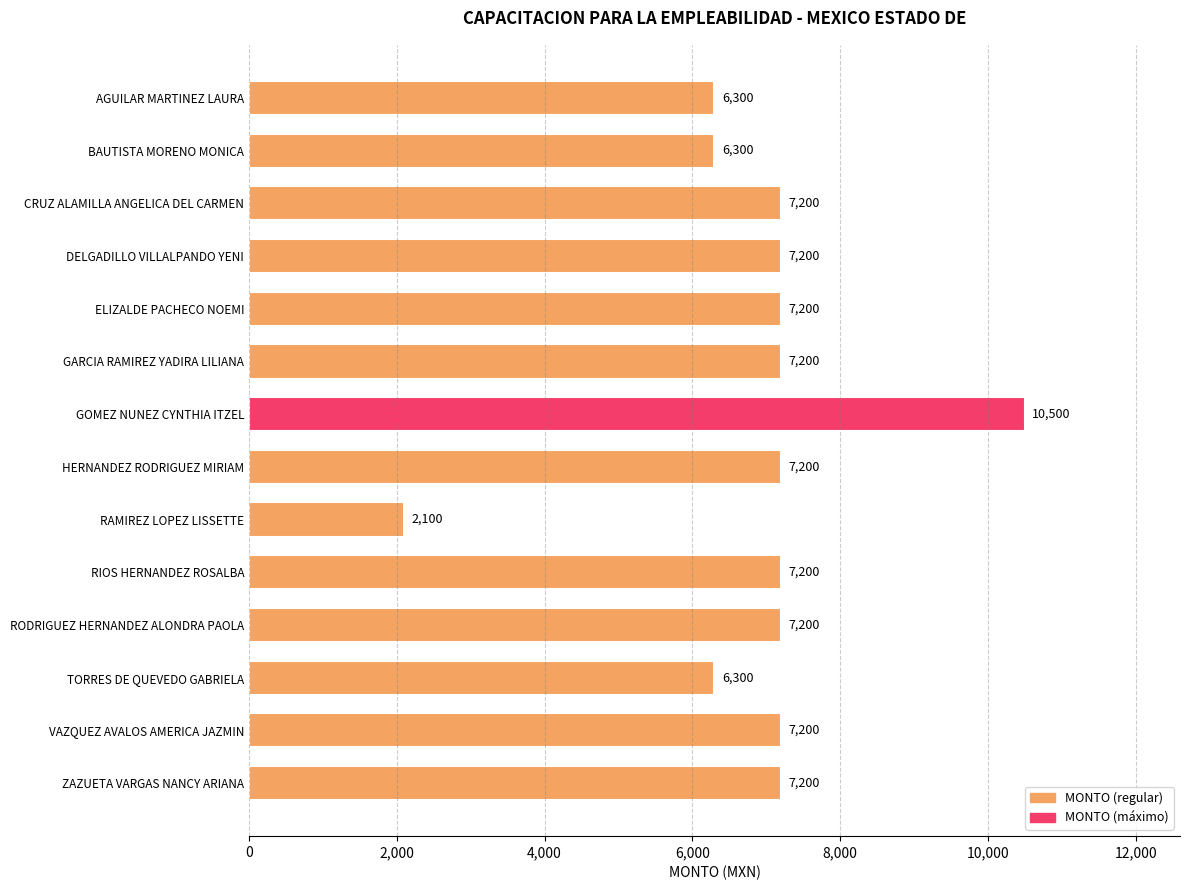

What value does the data have at CRUZ ALAMILLA ANGELICA DEL CARMEN, to the nearest 100?

7200